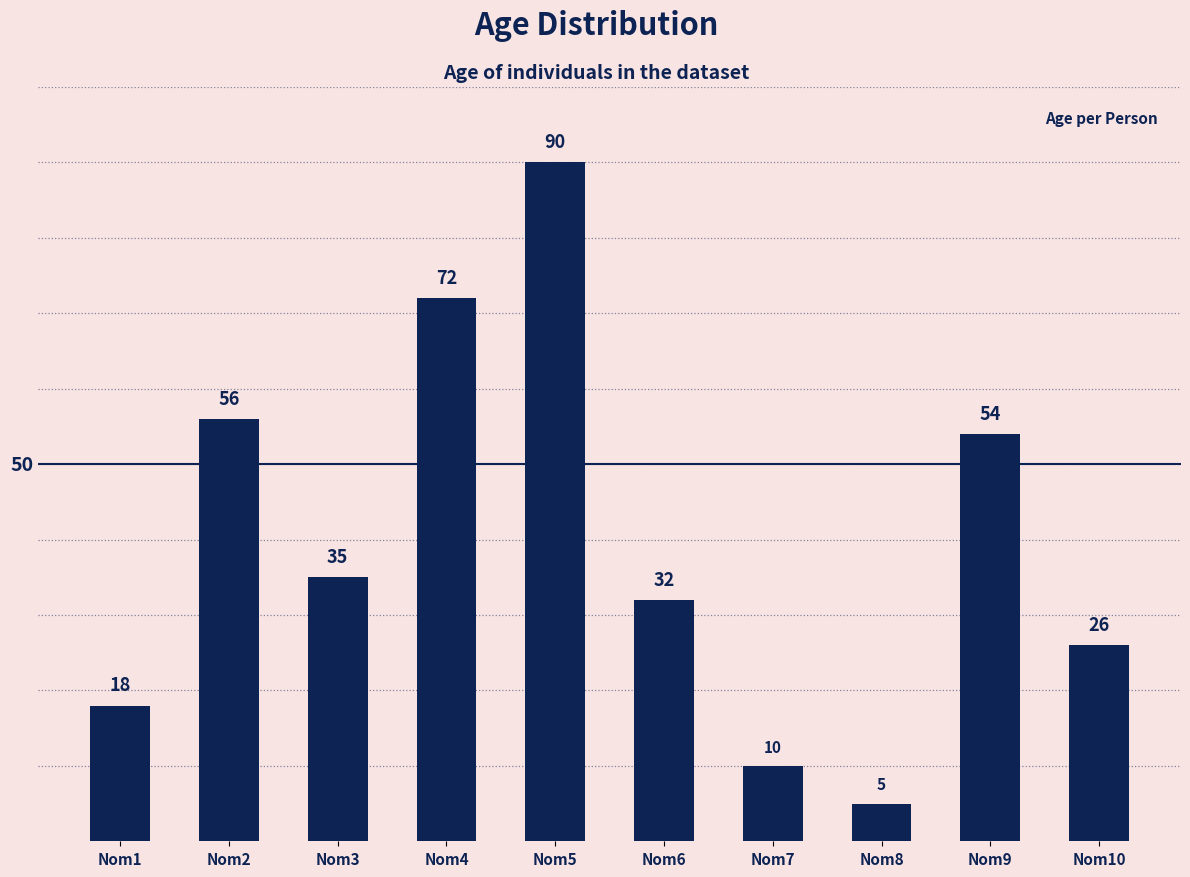

How many data points does each series have?

10